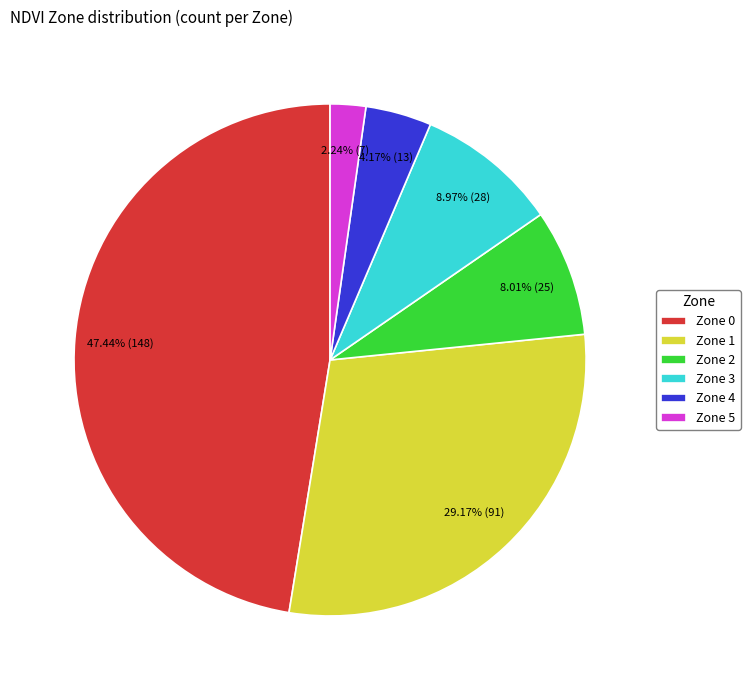

Is there any slice that represents more than half of the pie?

No